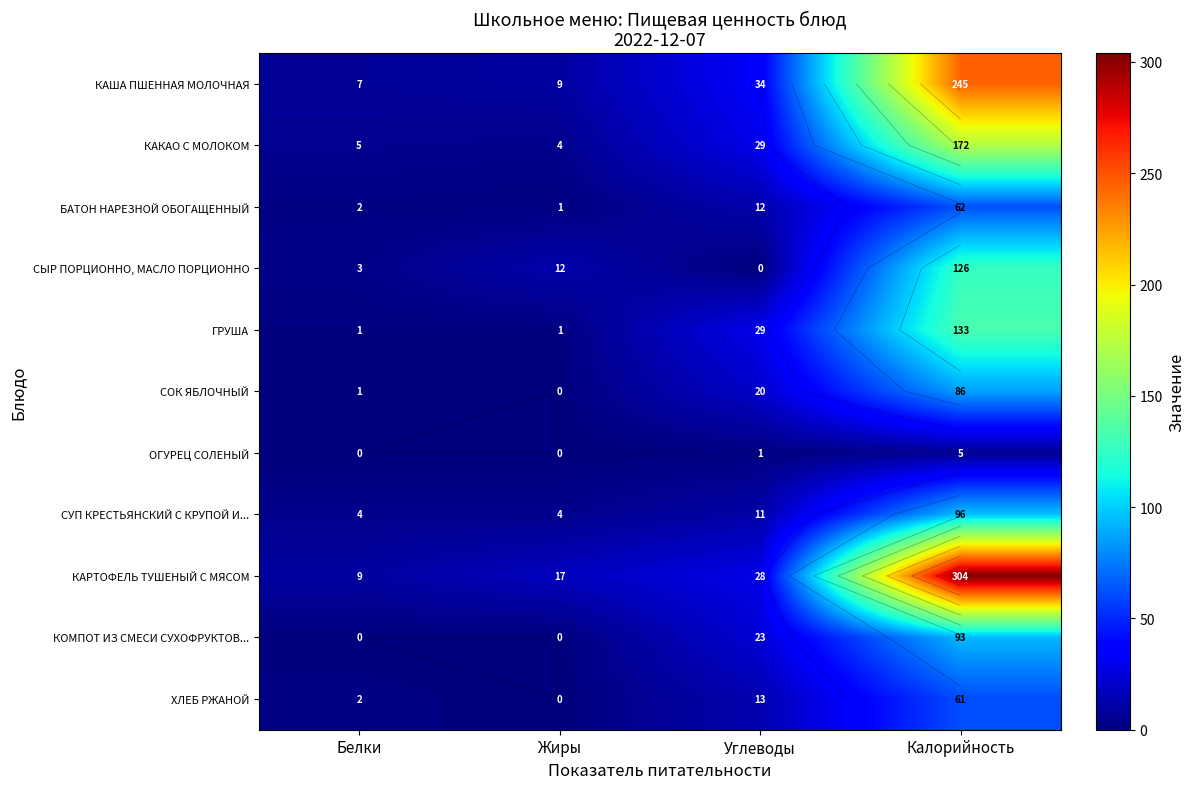

What is the total value across all series at Калорийность?

1383